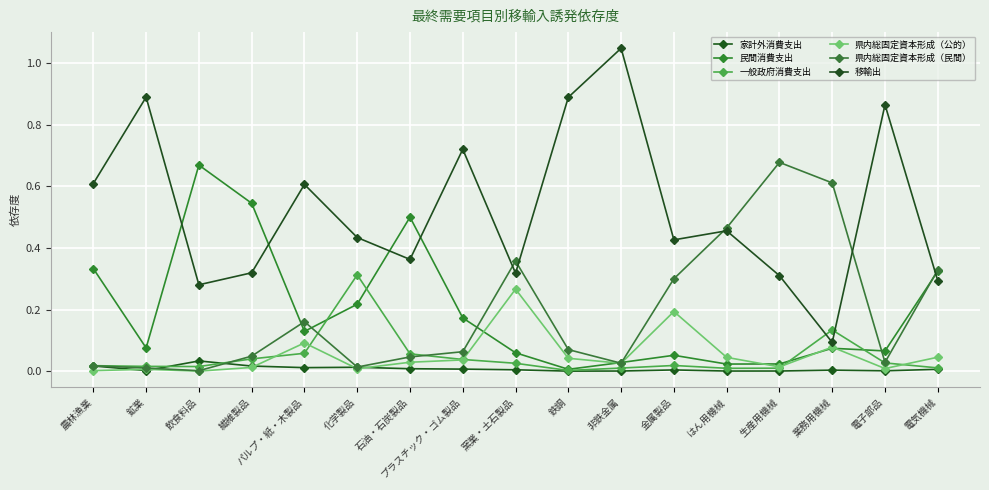

What position from the right is 農林漁業?

17